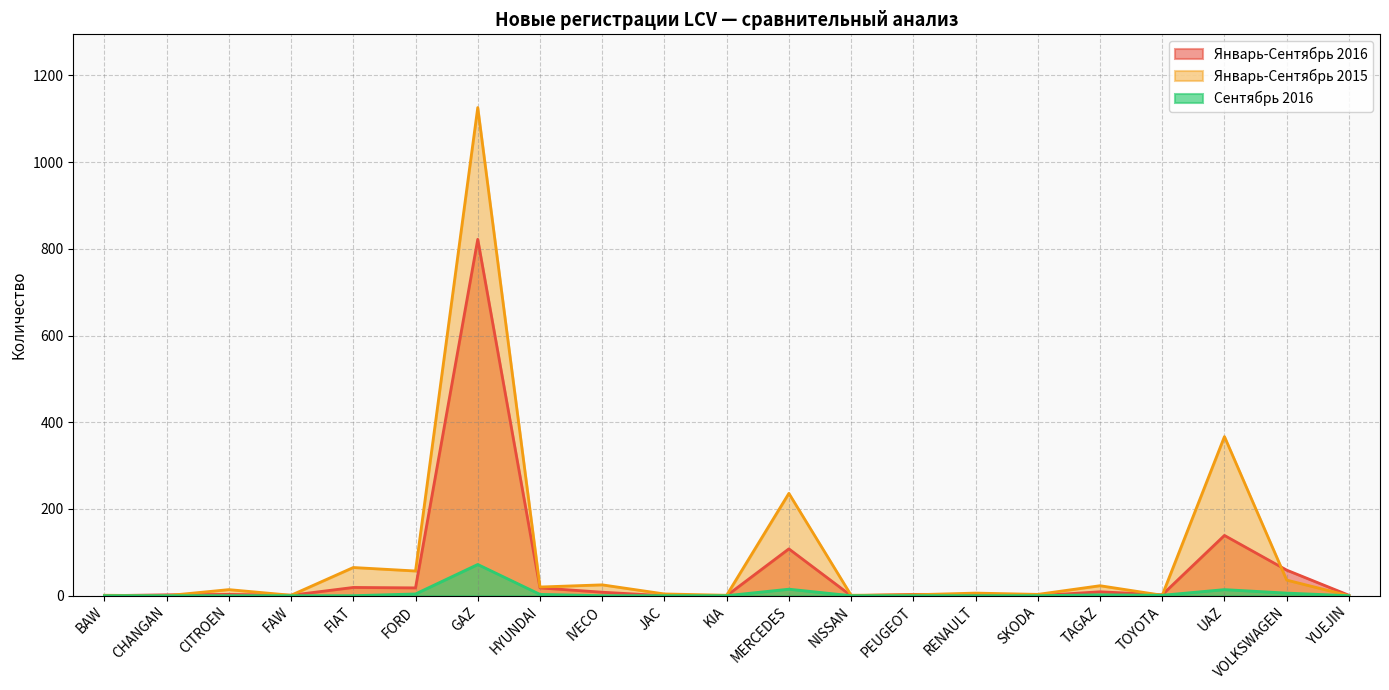

How many lines are shown in the chart?

3